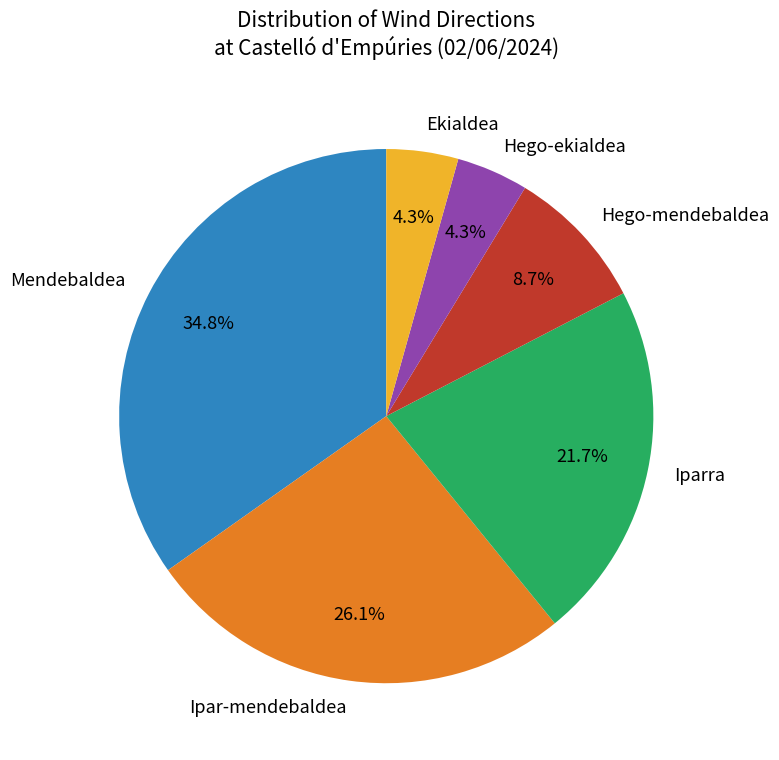

To the nearest percent, what portion does Iparra represent?

22%